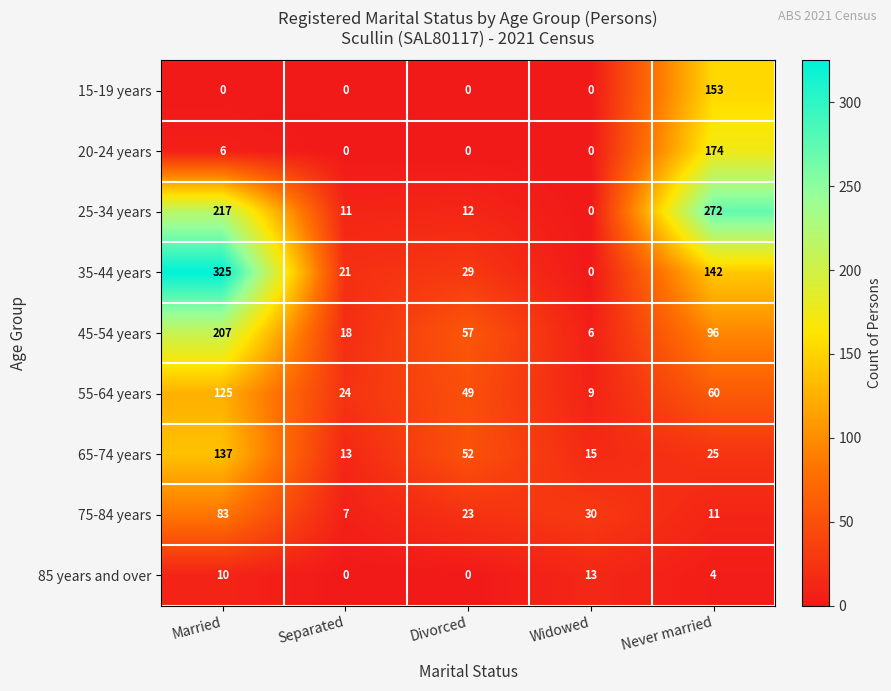

Which series has the largest range (max minus min)?

35-44 years